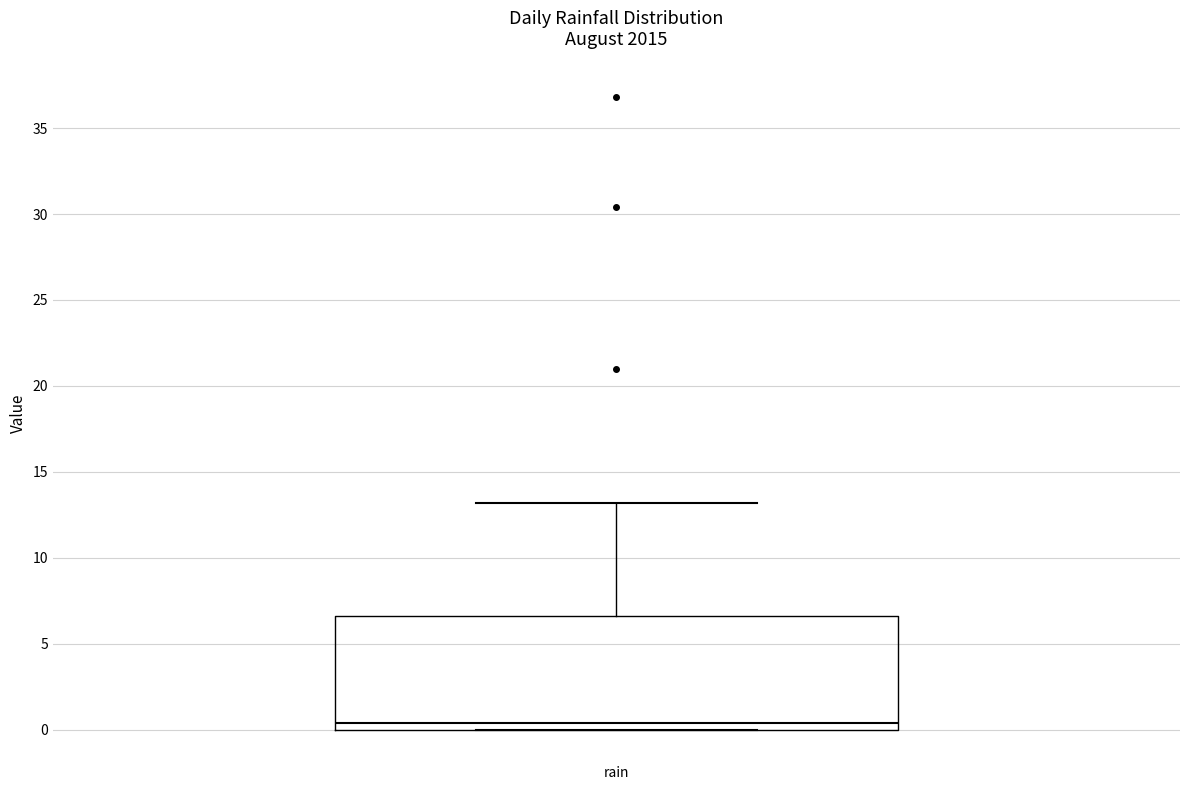

Transcribe this box plot: give where the median line is, the range the box spans, and where the two whiskers end, as read against the y-axis. The values are not printed on the chart, so give them approximately, as read against the axis.

median 0.5, box 0.0 to 6.5, whiskers 0.0 to 13.0